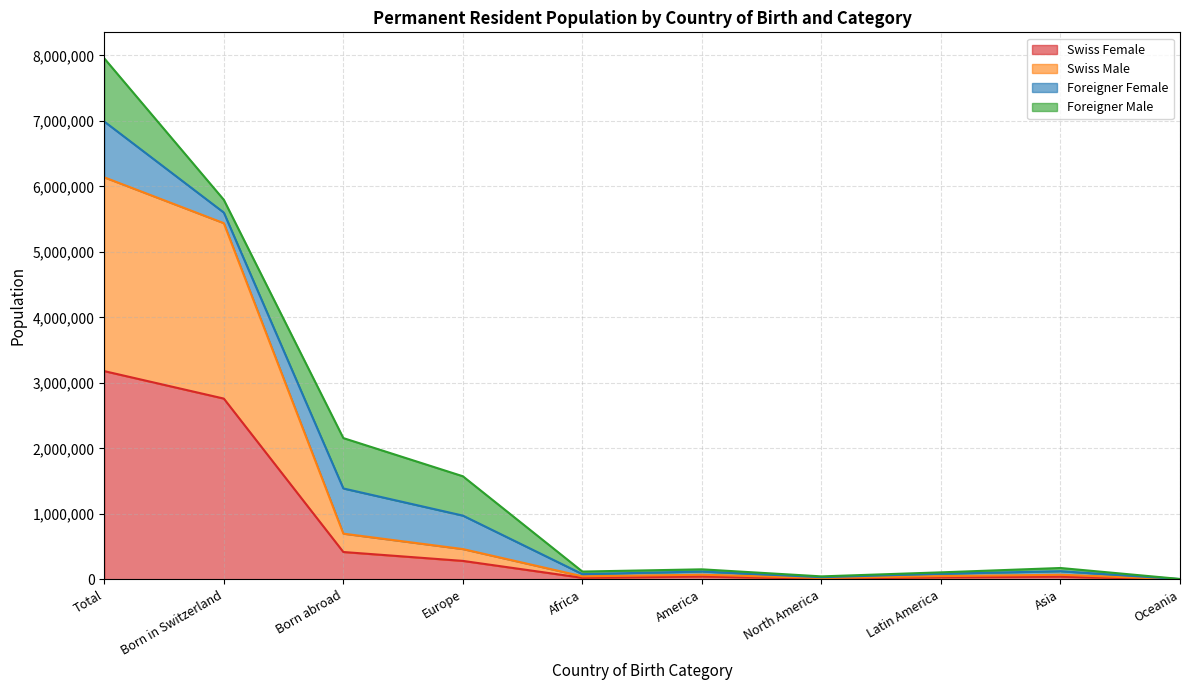

How many interior local peaks does the Swiss Male series have?

2